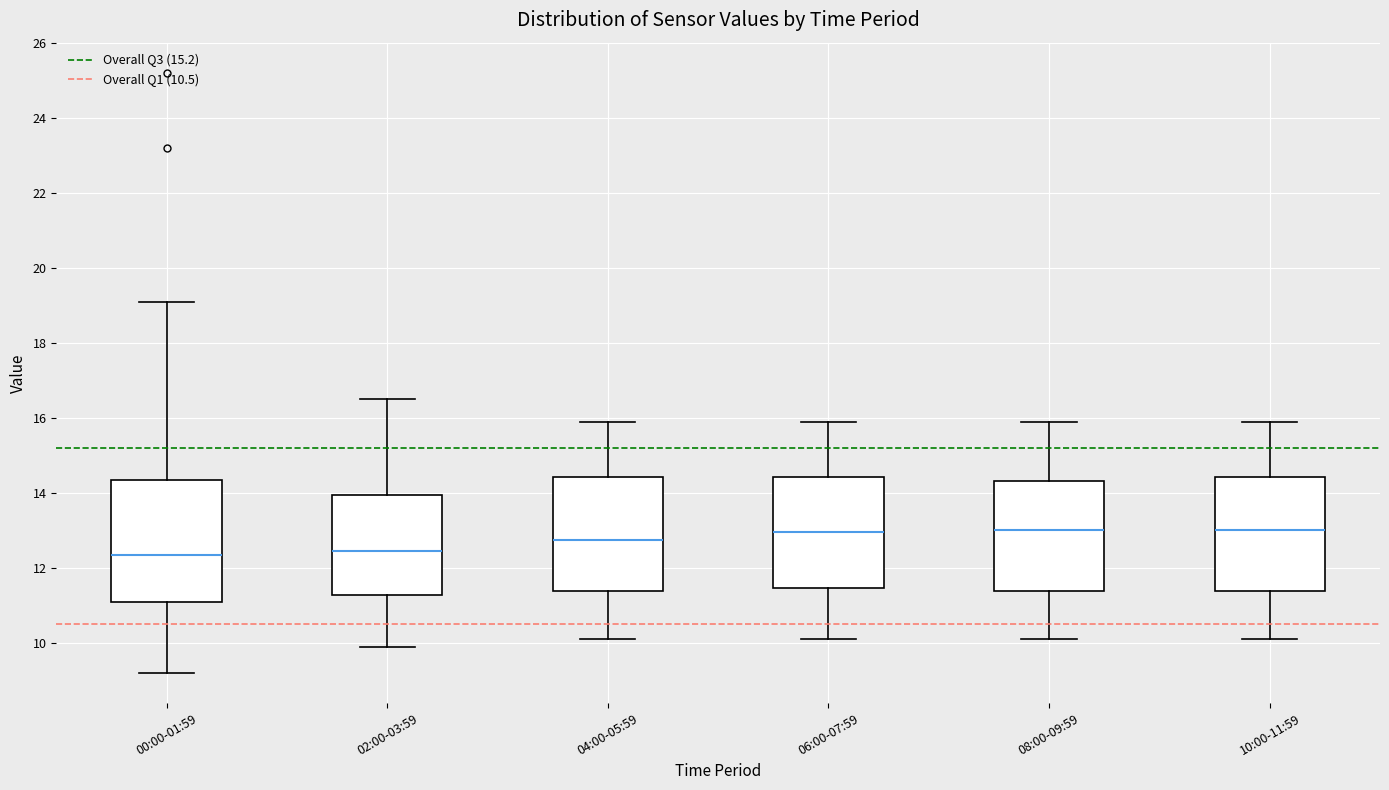

Where does the lower whisker of the box for 08:00-09:59 end on the y-axis? The values are not printed on the chart, so give them approximately, as read against the axis.

10.2